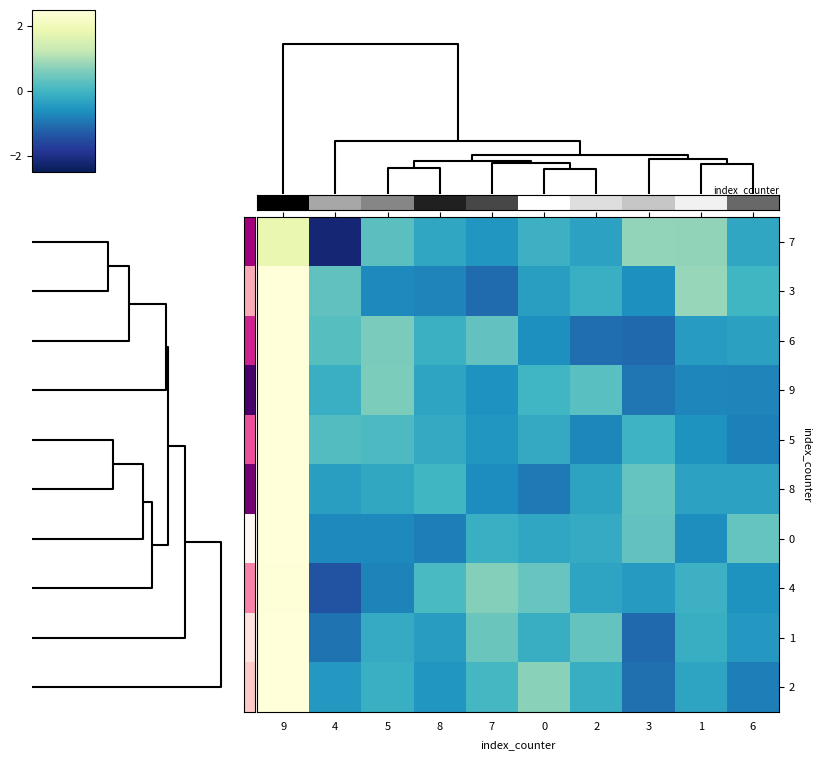

Count the number of data series in this chart.

10